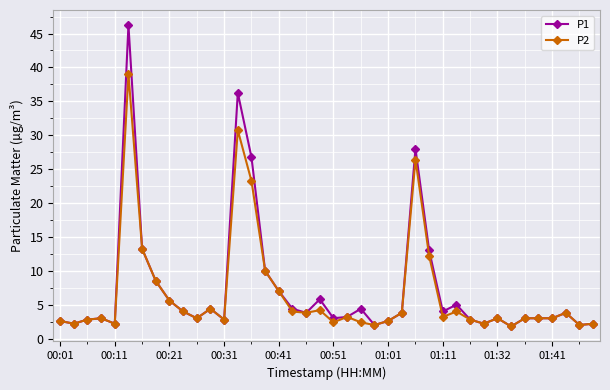

Rank the series by their maximum value, from highest to lowest.

P1, P2